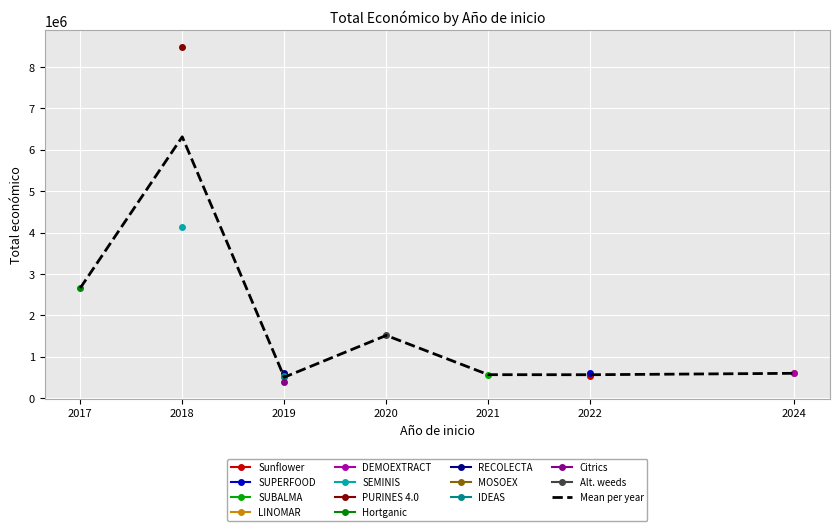

At which category does the data reach its first local valley?

2019